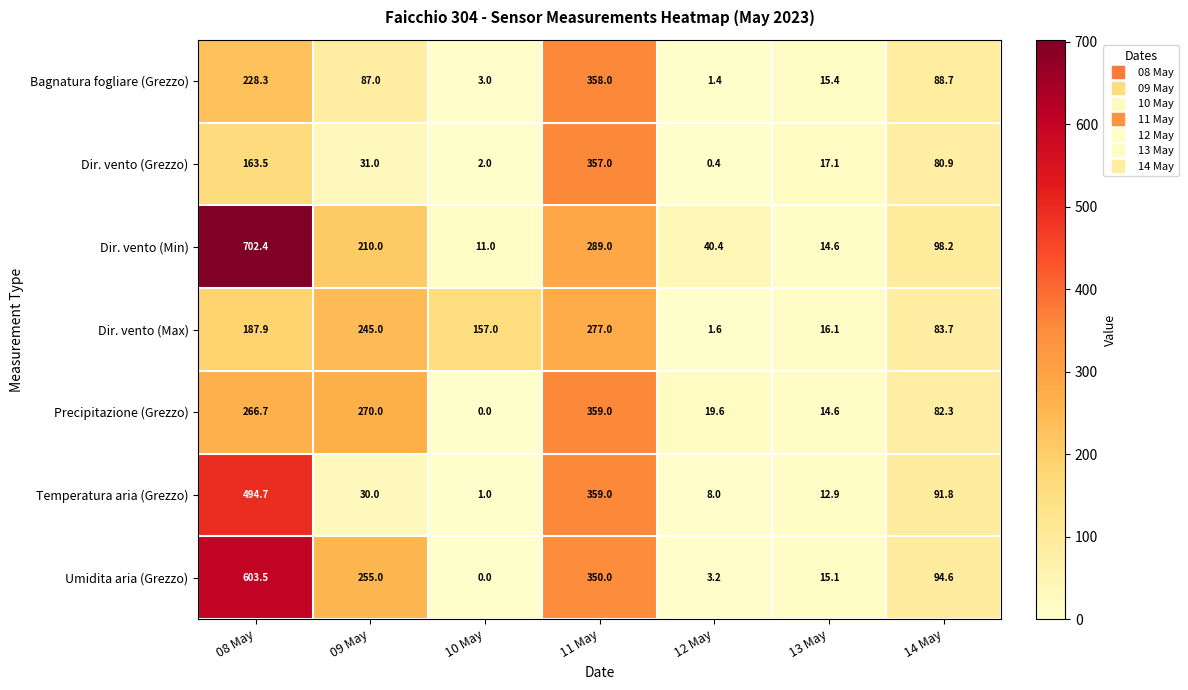

At how many categories does at least one series exceed 3?

7